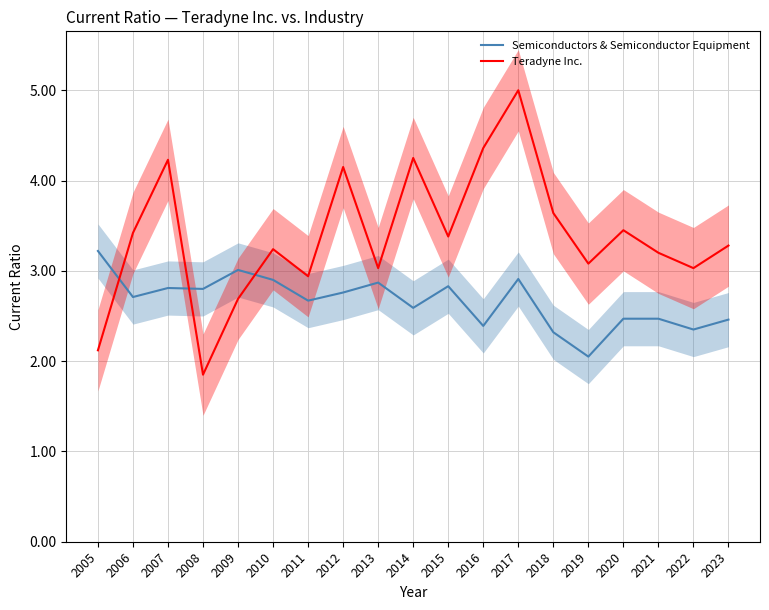

Which has a higher value, 2023 or 2010?

2010